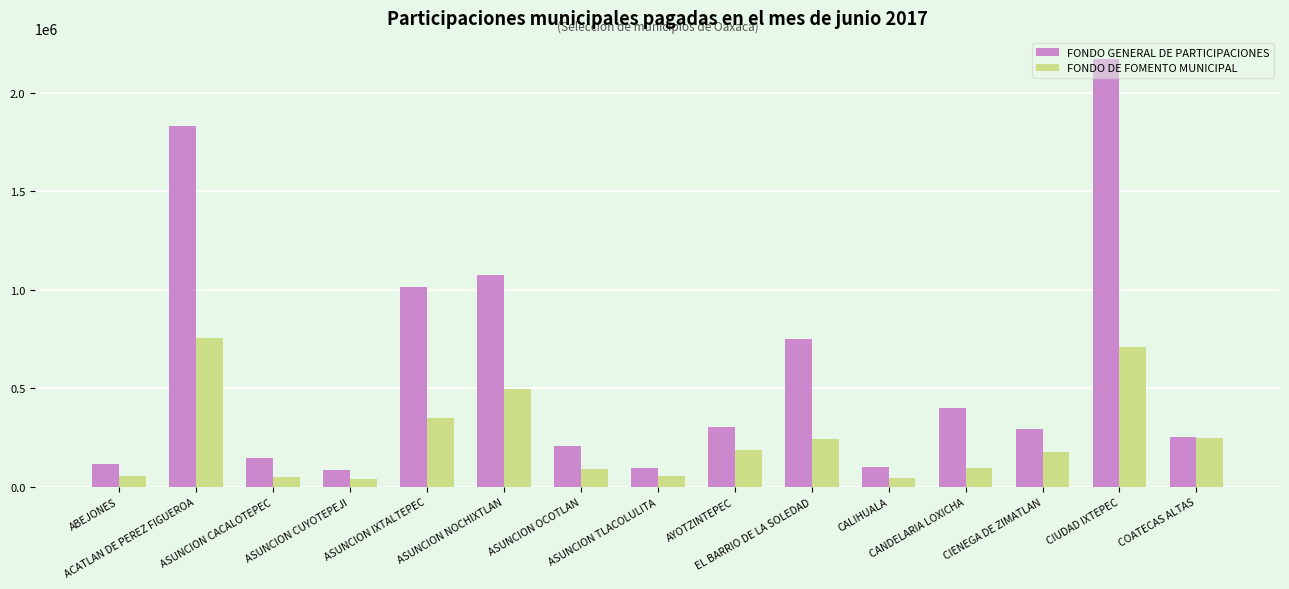

How many bars are there in each group?

2